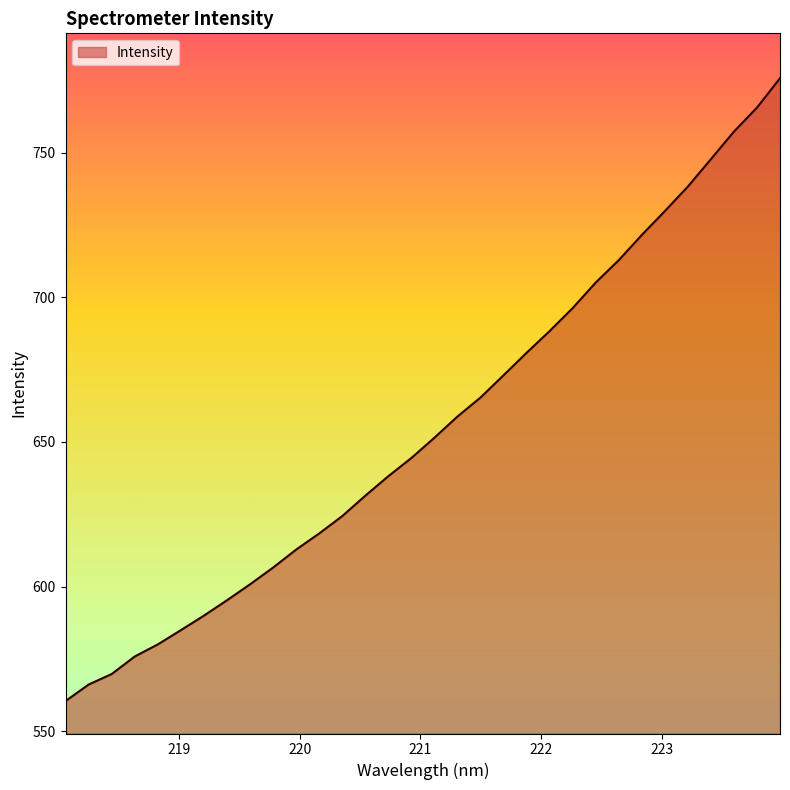

Does the chart have visible grid lines?

No